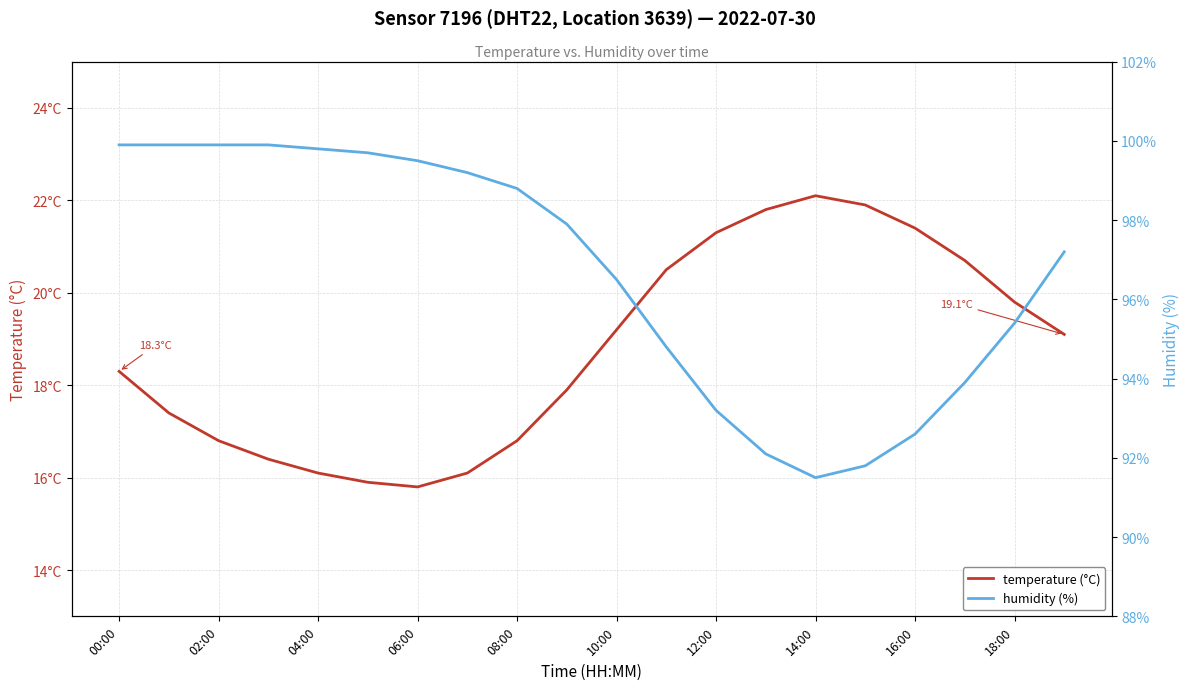

At how many categories does at least one series exceed 33?

20